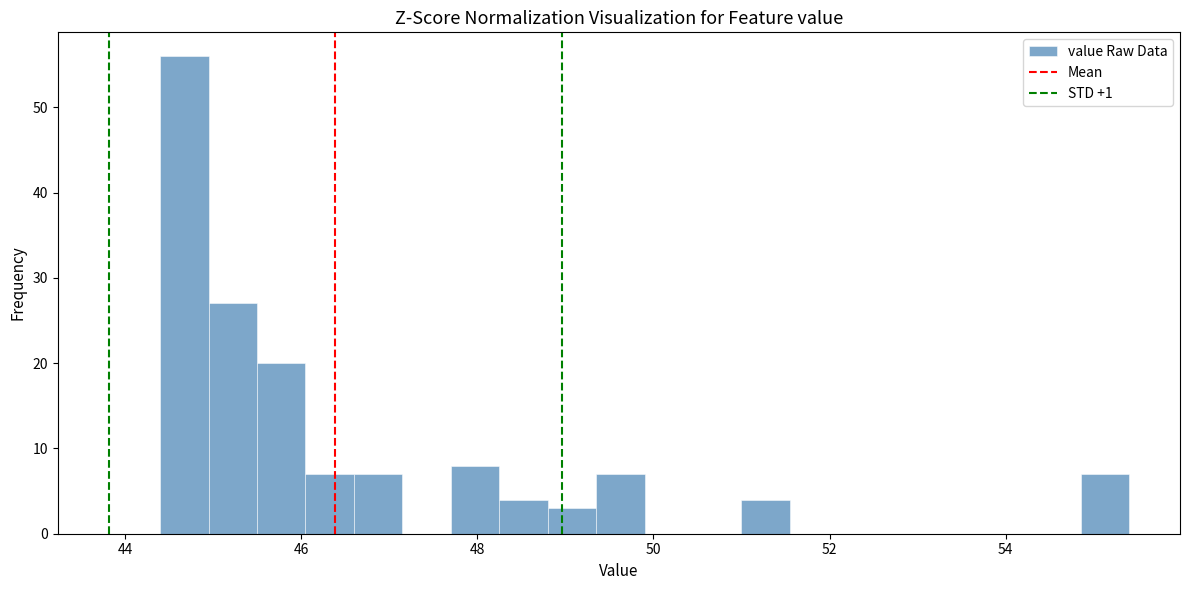

Around what value on the x-axis is the tallest bar? Give the approximate position of its centre, as read against the axis.

44.6